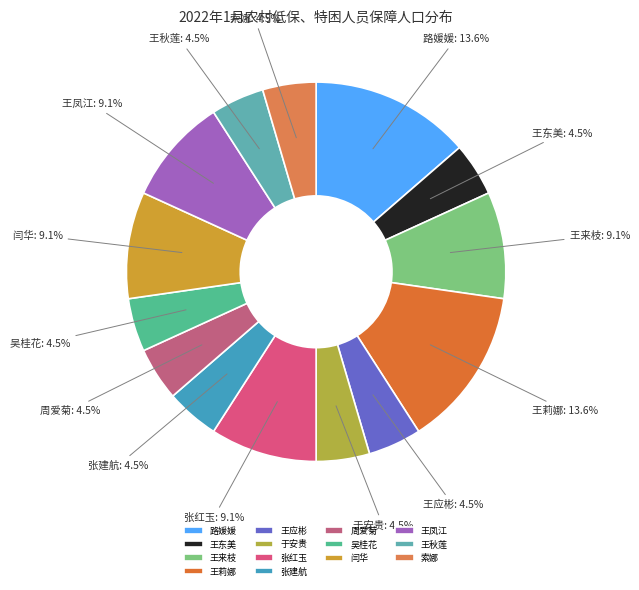

What is the ratio of the value at 周爱菊 to the value at 张建航?

1.0